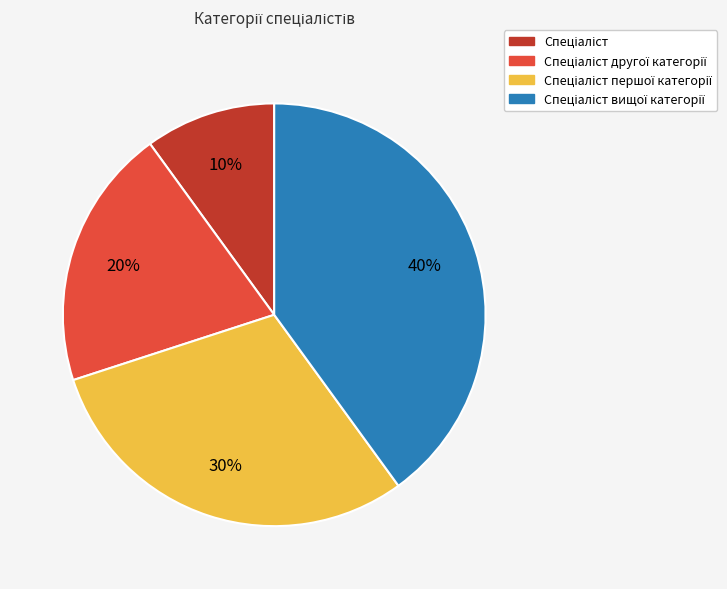

Is there a majority slice in this chart?

No